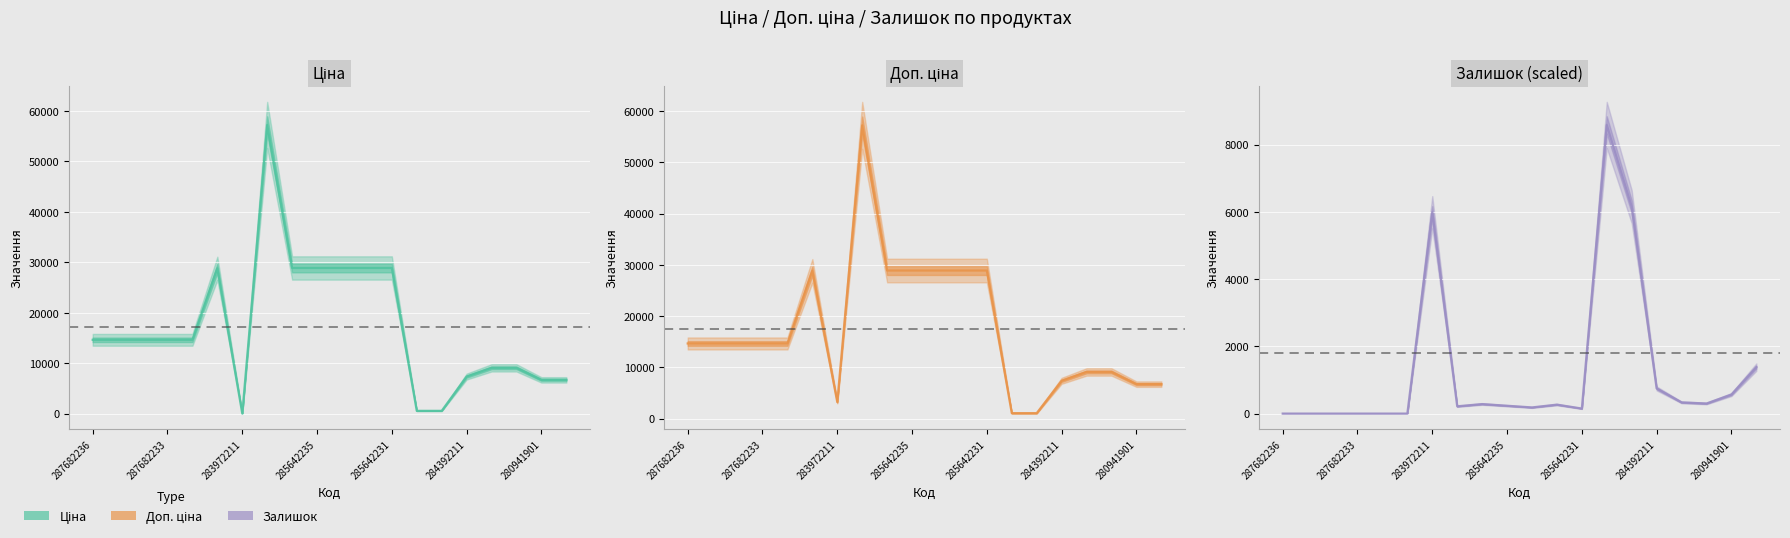

What are all the series names shown in the legend?

Ціна, Доп. ціна, Залишок